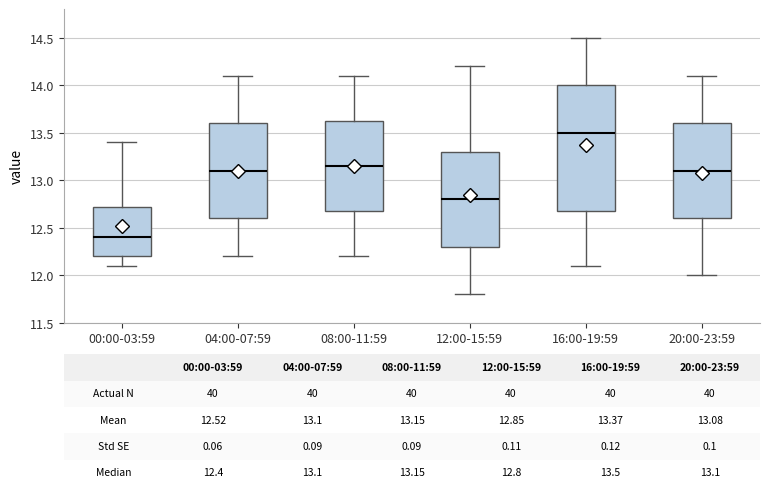

Which box's median line is the highest?

16:00-19:59